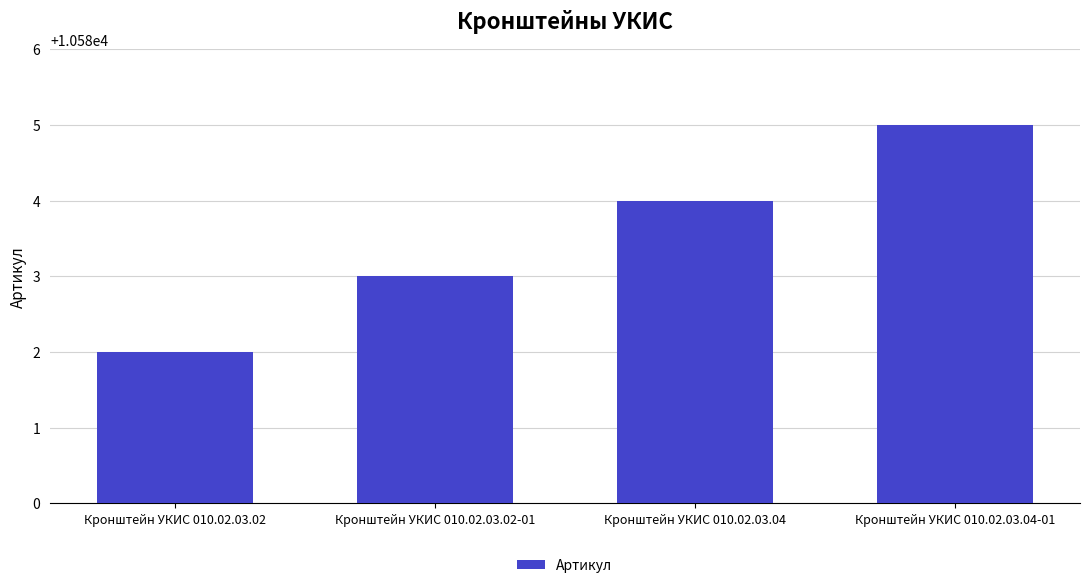

What is the sum of all values?

42334